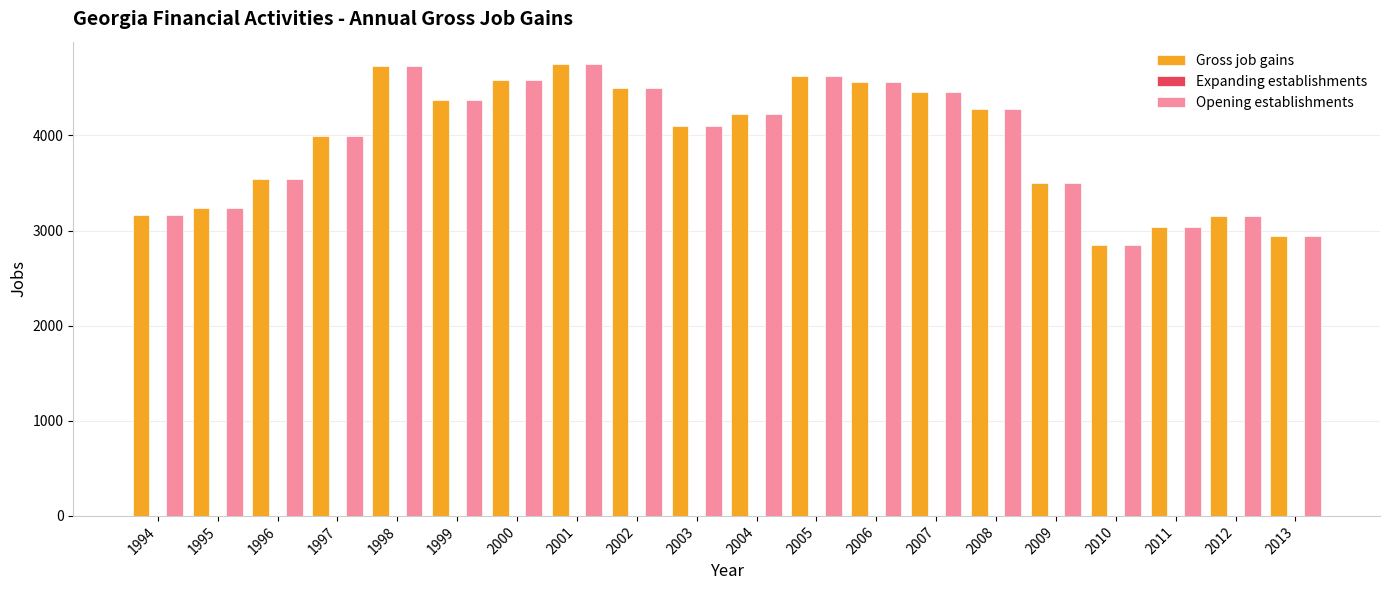

How many bars are there in total?

40